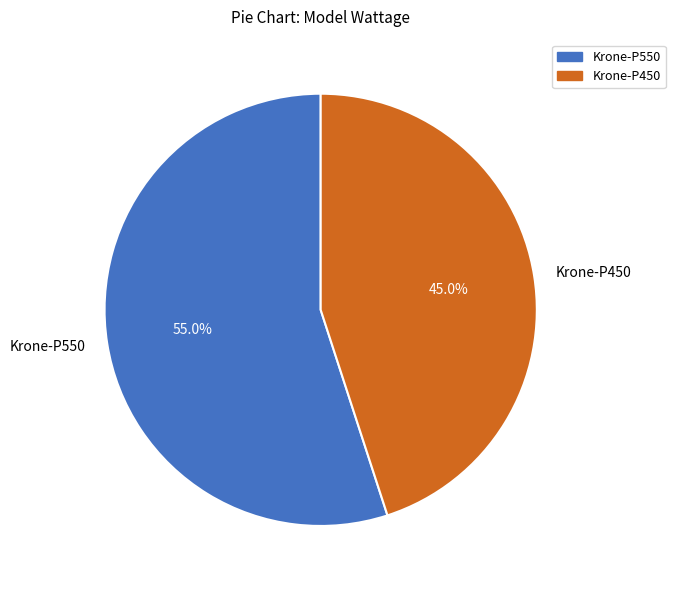

To the nearest percent, what percentage of the pie is Krone-P550?

55%